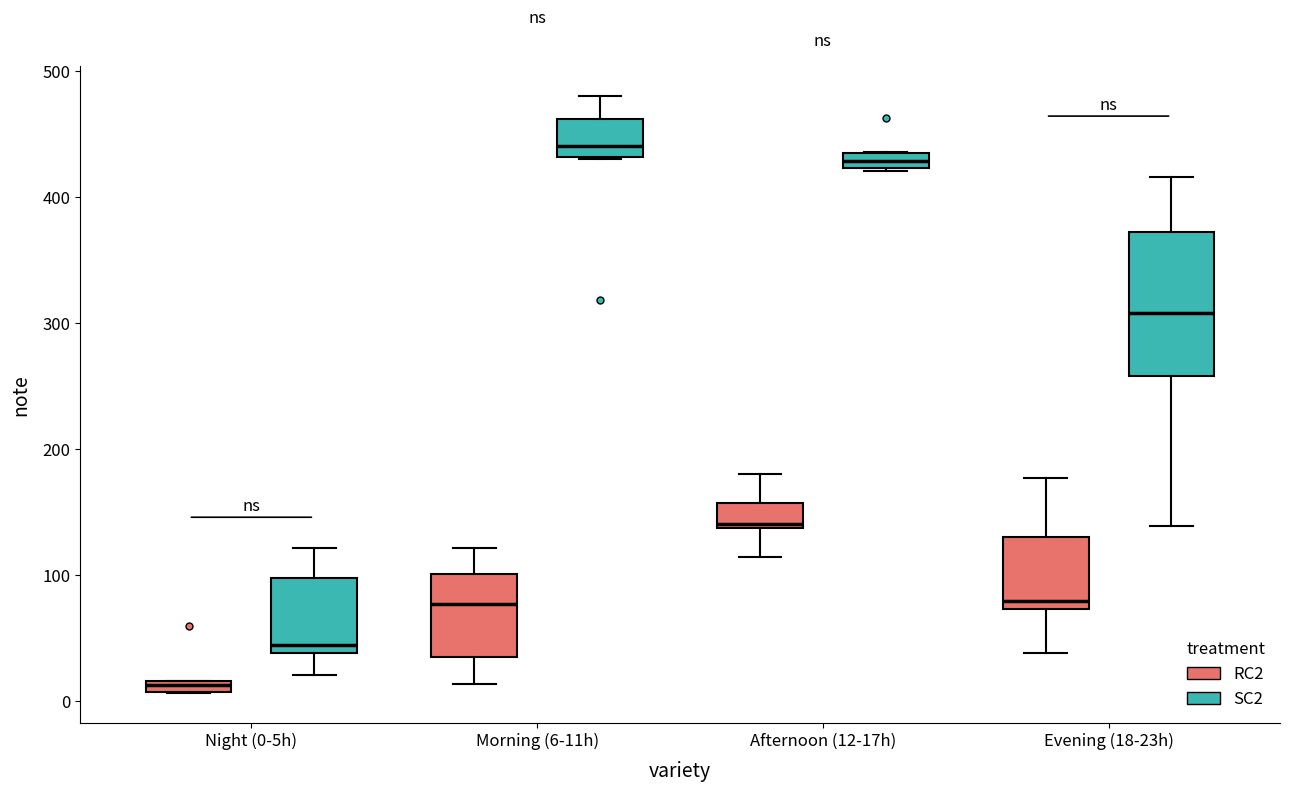

Where is the upper edge of the box for Night (0-5h) (RC2) on the y-axis? The values are not printed on the chart, so give them approximately, as read against the axis.

20